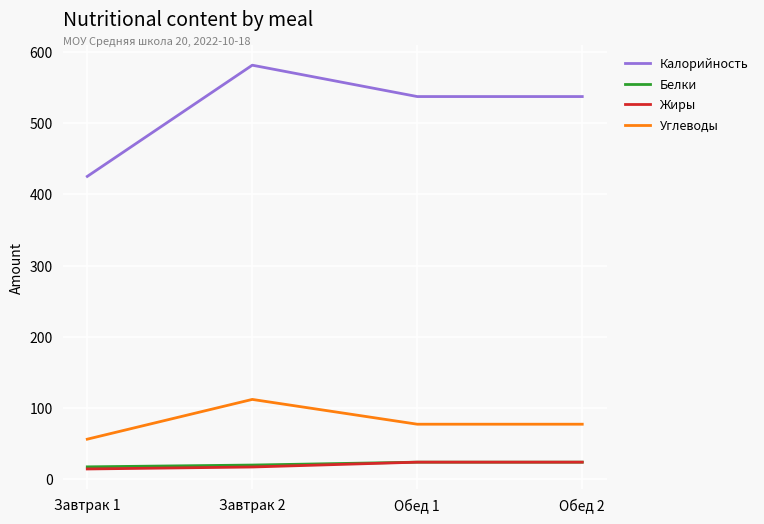

Does the chart have visible grid lines?

Yes